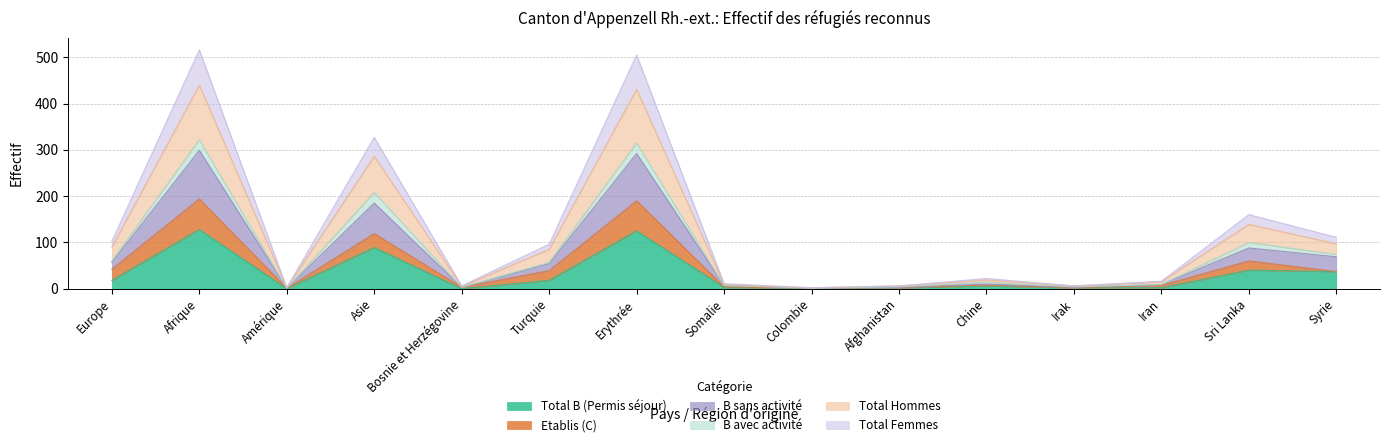

What is the highest value of the Total B (Permis séjour) series?

128